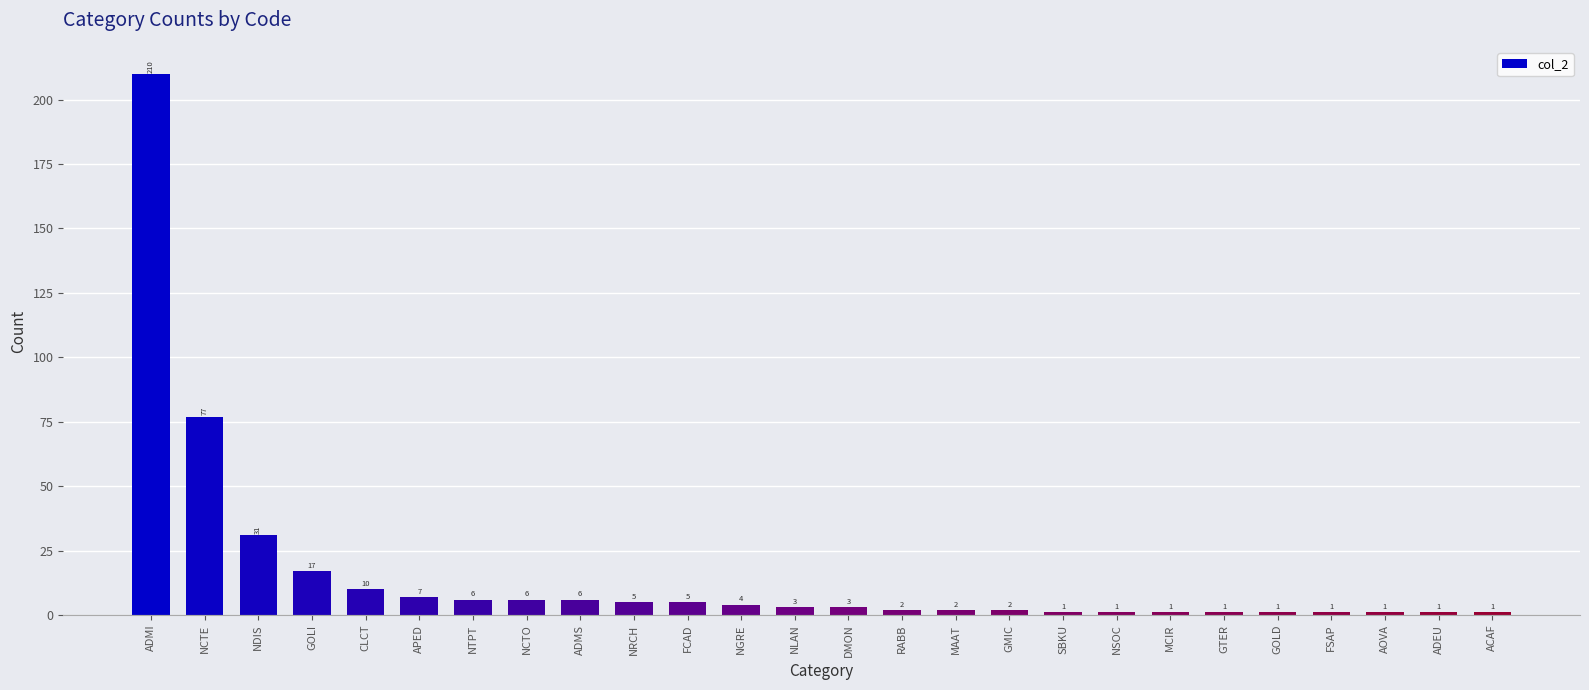

What is the average value?

16